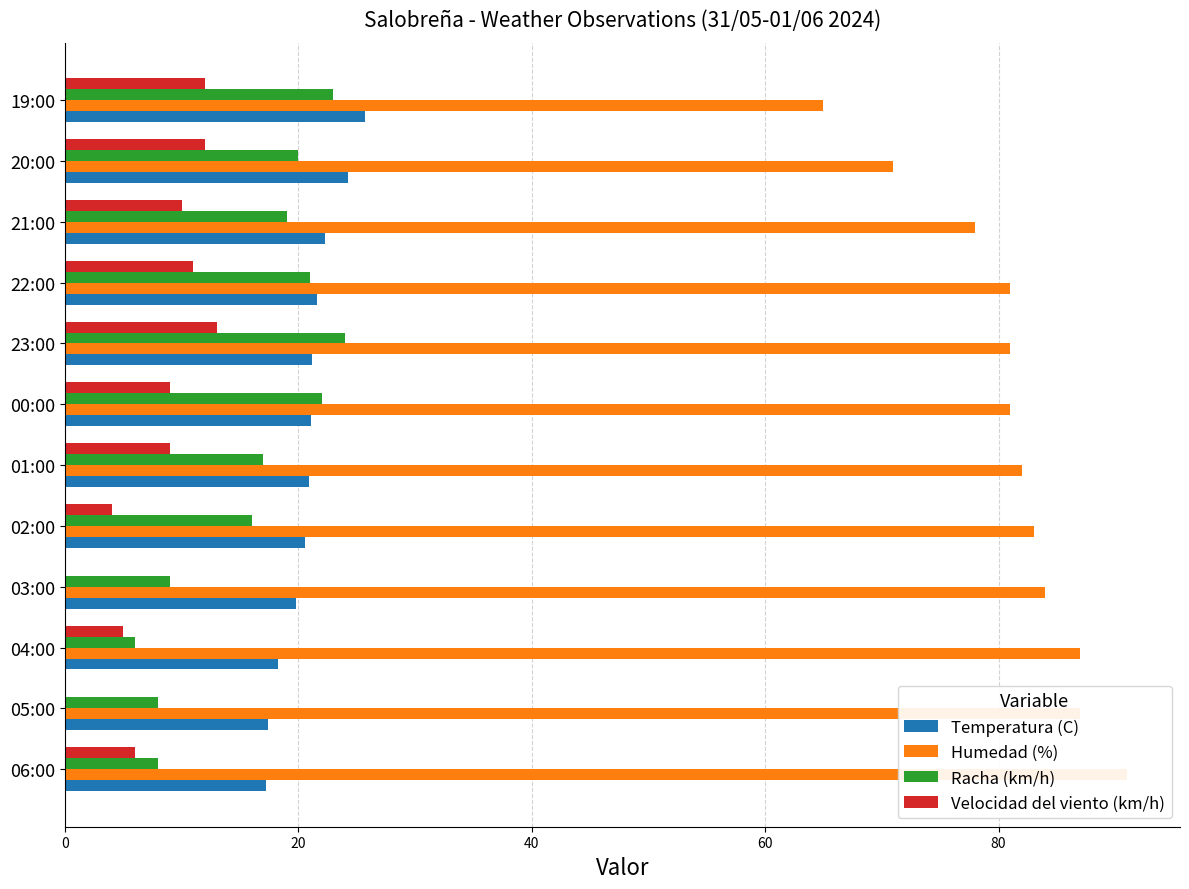

Which series has the widest spread of values?

Humedad (%)